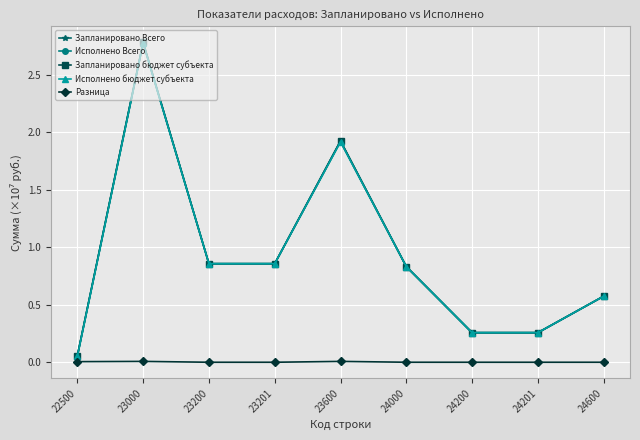

Does the chart have visible grid lines?

Yes